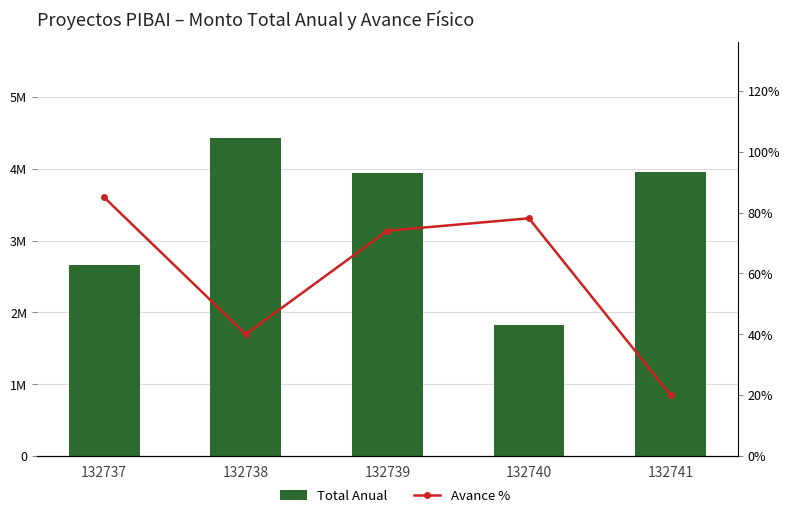

The value of Avance % at 132737 is 1.3. True or false?

False